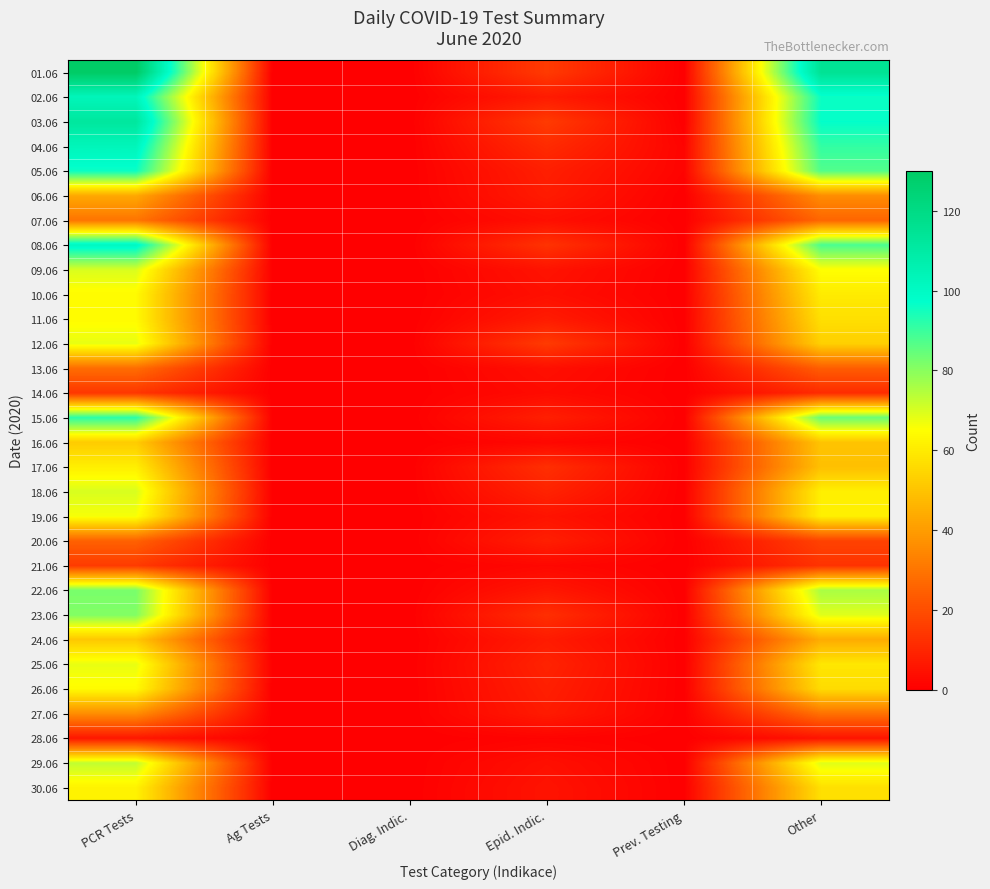

Which series has the largest total across all categories?

01.06